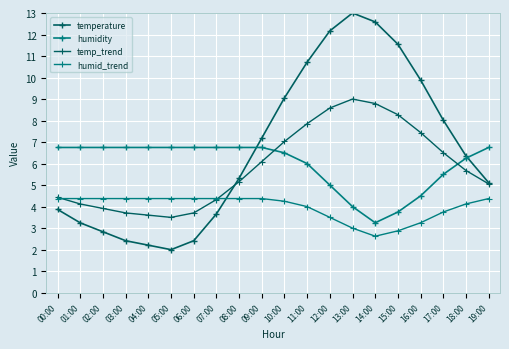

How many data points does each series have?

20